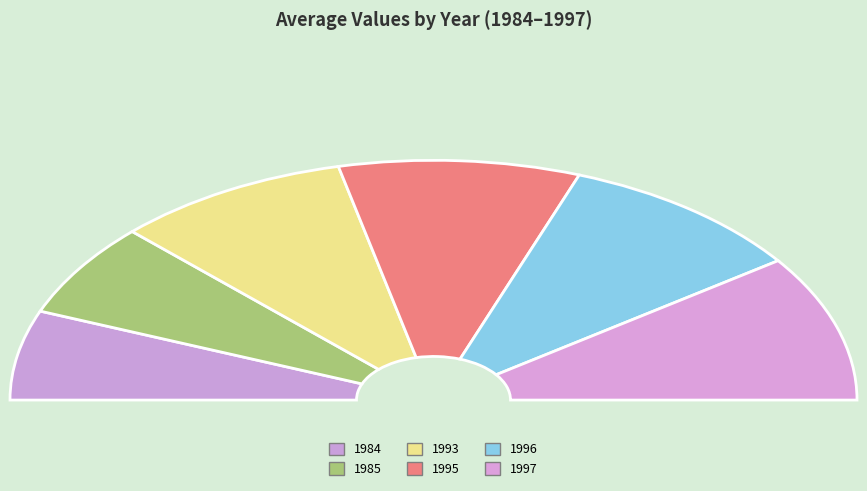

Which slice is the largest?

1997